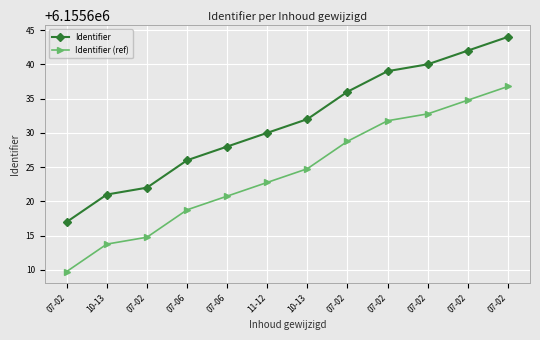

What is the total value across all series at 11-12?

12311252.8